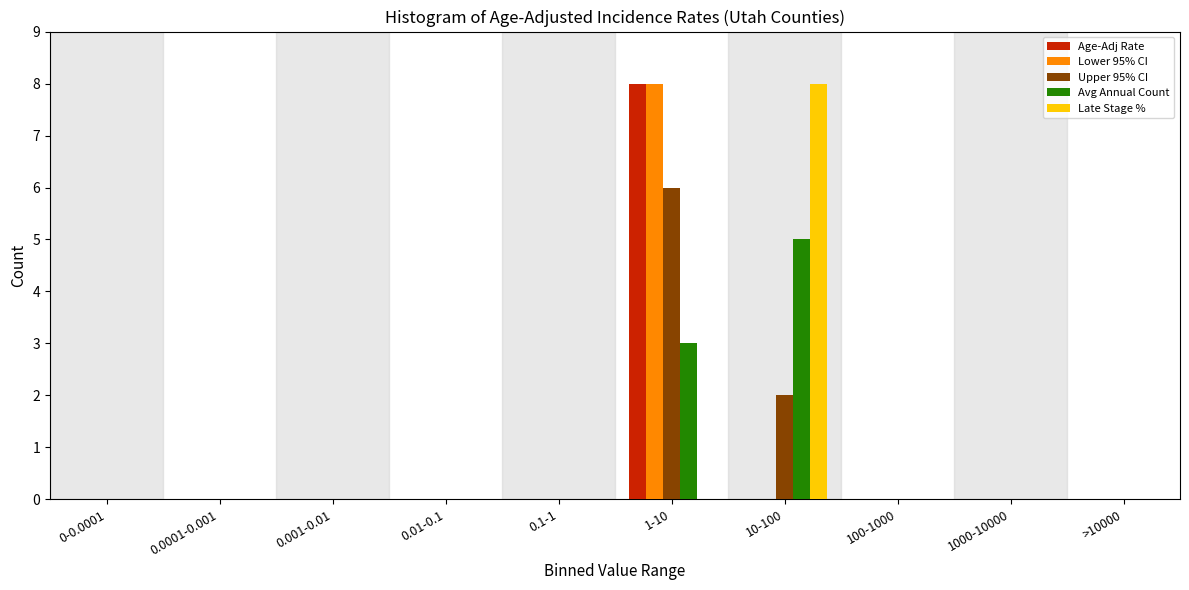

The value of Upper 95% CI at 0-0.0001 is -3. True or false?

False